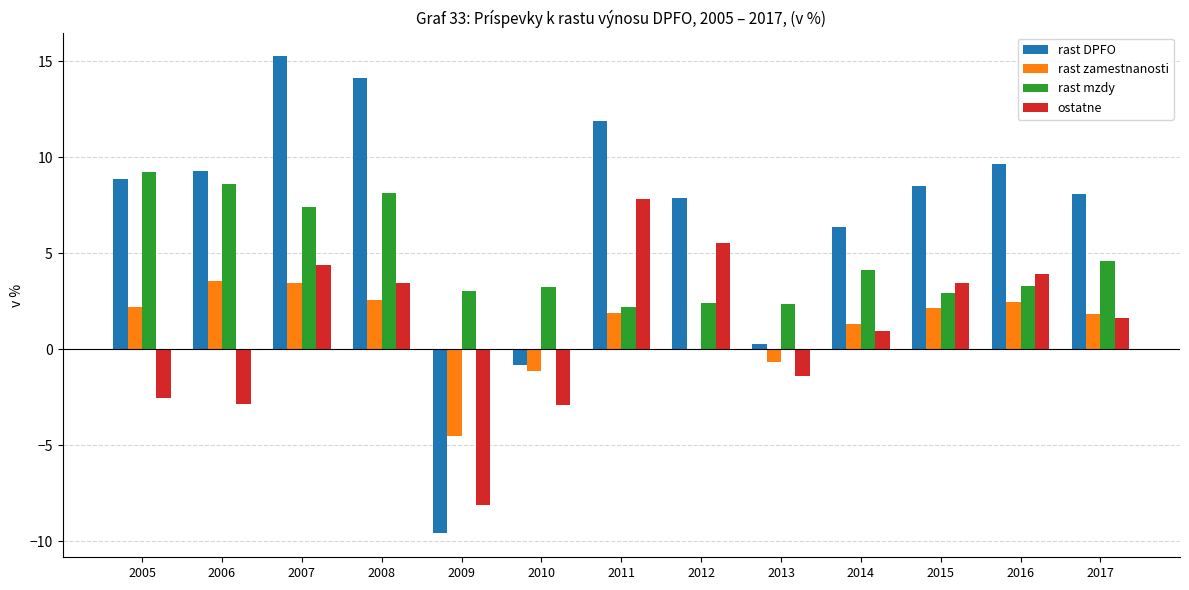

Which series has the largest total across all categories?

rast DPFO